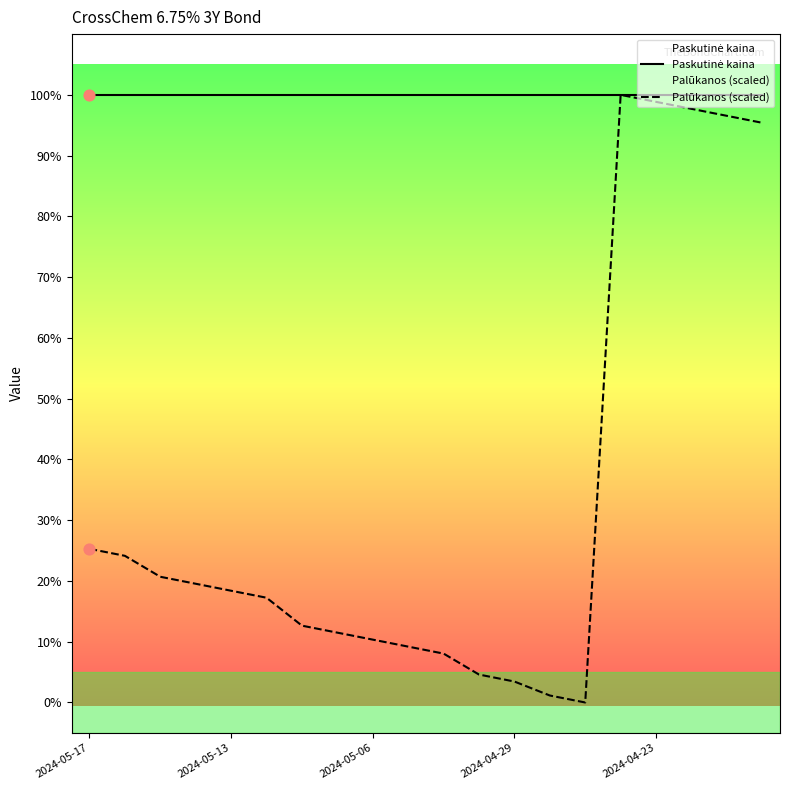

At which category is the sum across all series the highest?

15